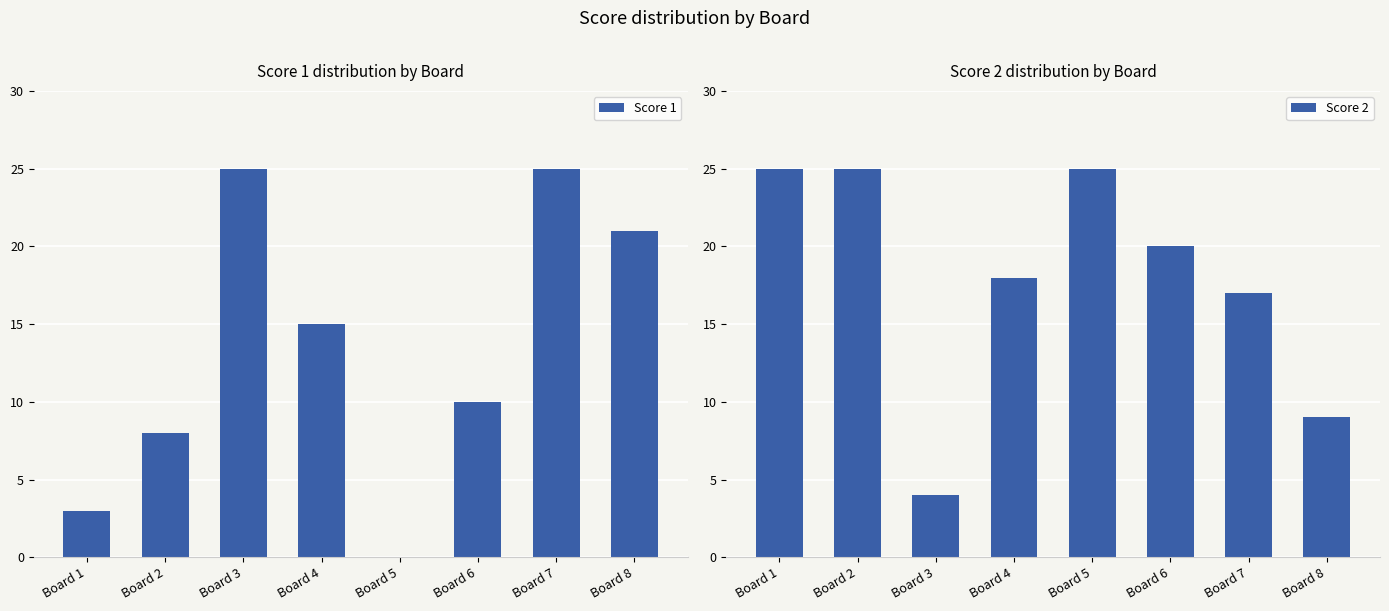

Reading left to right, extract all data points from this chart.

Score 1: 3	8	25	15	0	10	25	21
Score 2: 25	25	4	18	25	20	17	9